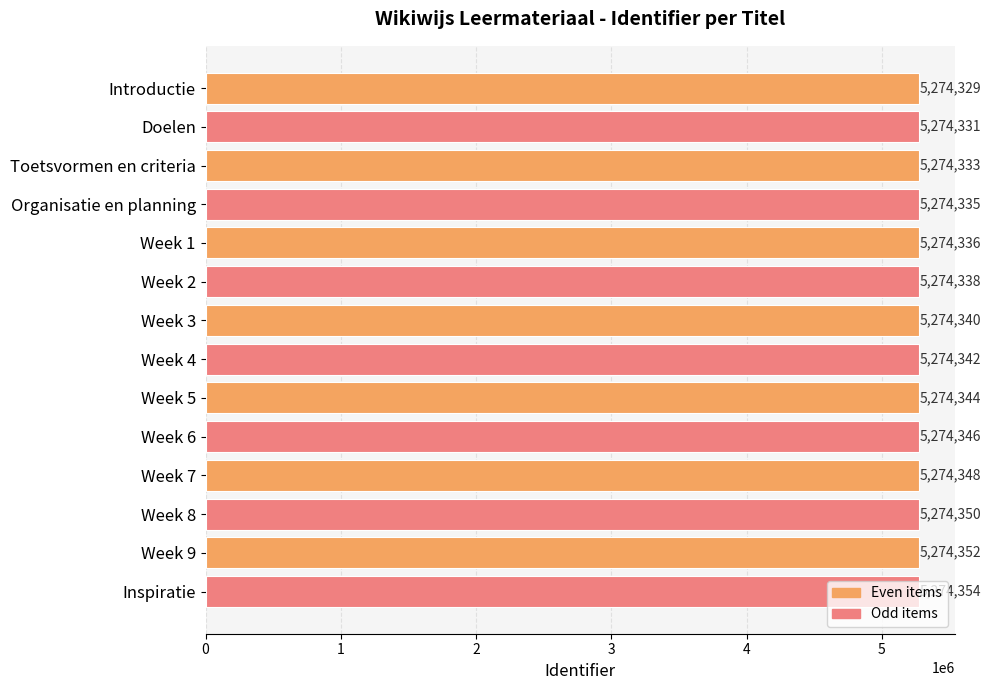

Which category has the highest value across all series?

Inspiratie